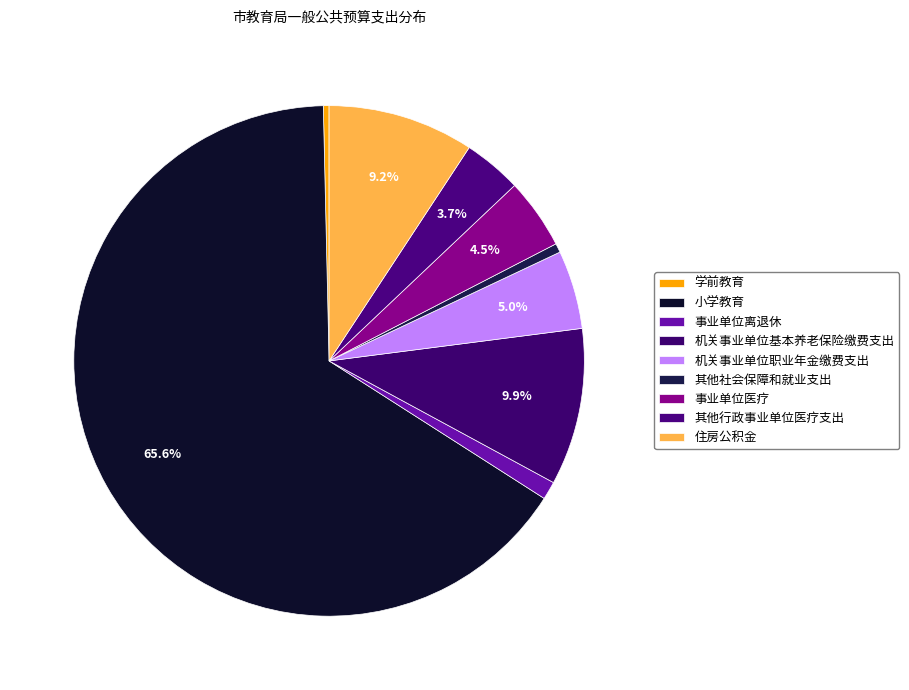

What percentage is the 事业单位离退休 slice, to the nearest percent?

1%